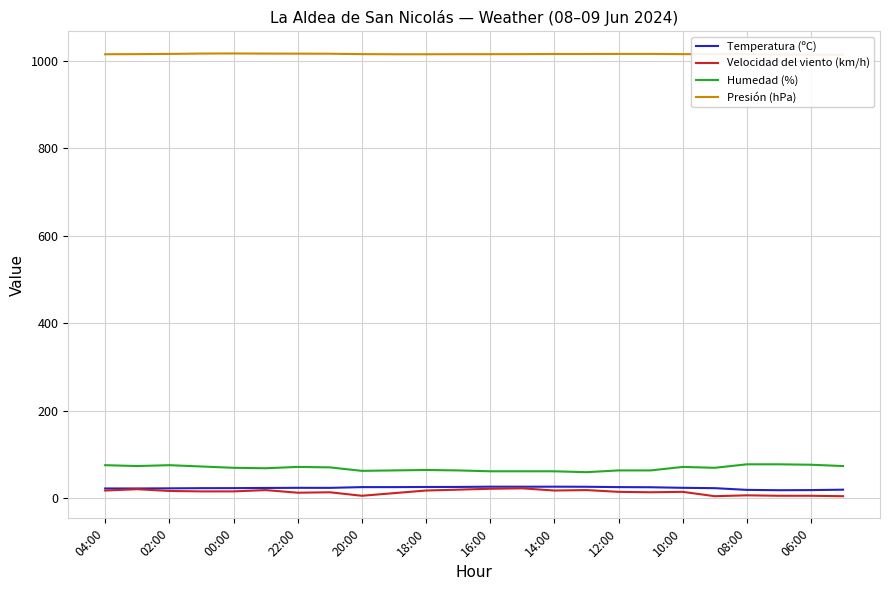

True or false: Humedad (%) and Velocidad del viento (km/h) cross at least once.

False